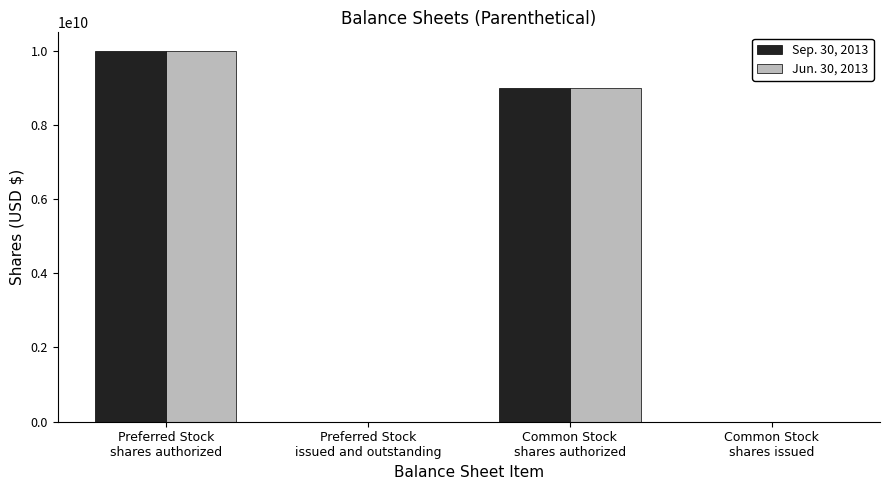

The Sep. 30, 2013 series shows 14783797092 at Common Stock
shares authorized. True or false?

False